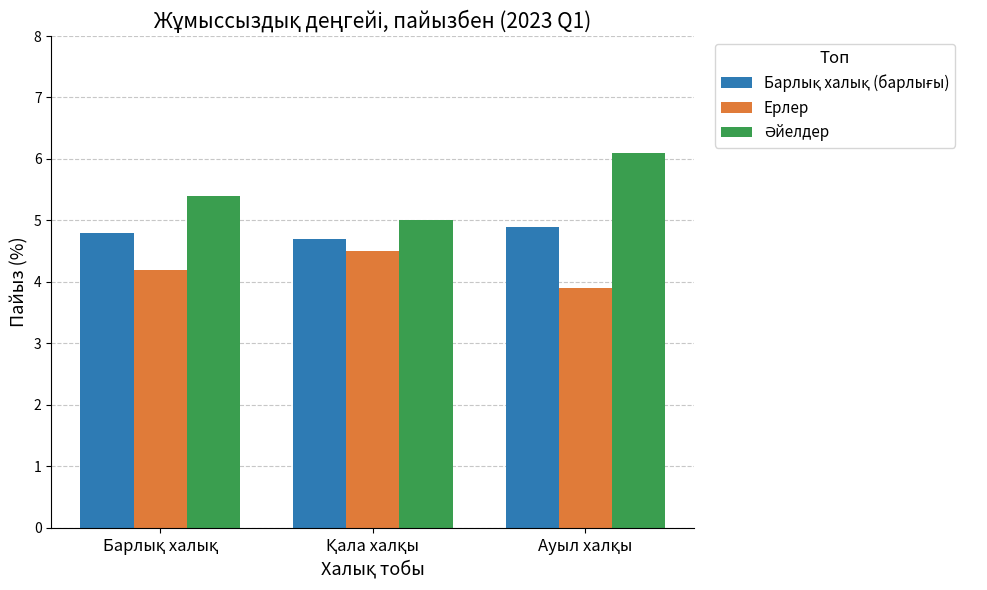

What is the highest value of the Ерлер series?

4.5